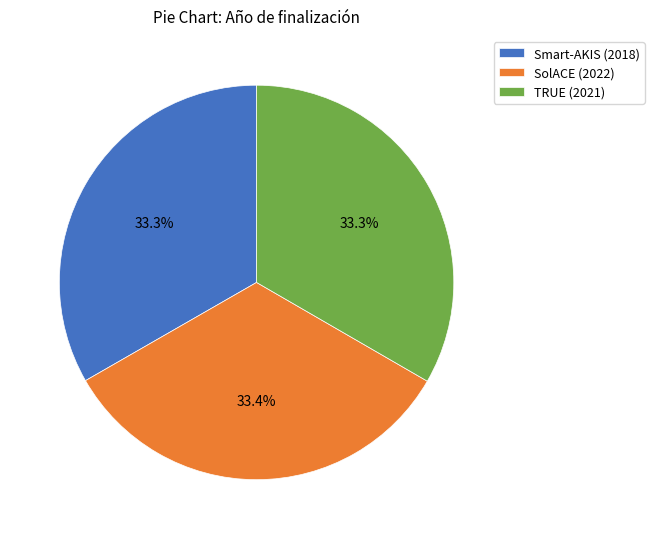

Approximately how many times larger is the value at Smart-AKIS (2018) compared to TRUE (2021)?

1.0